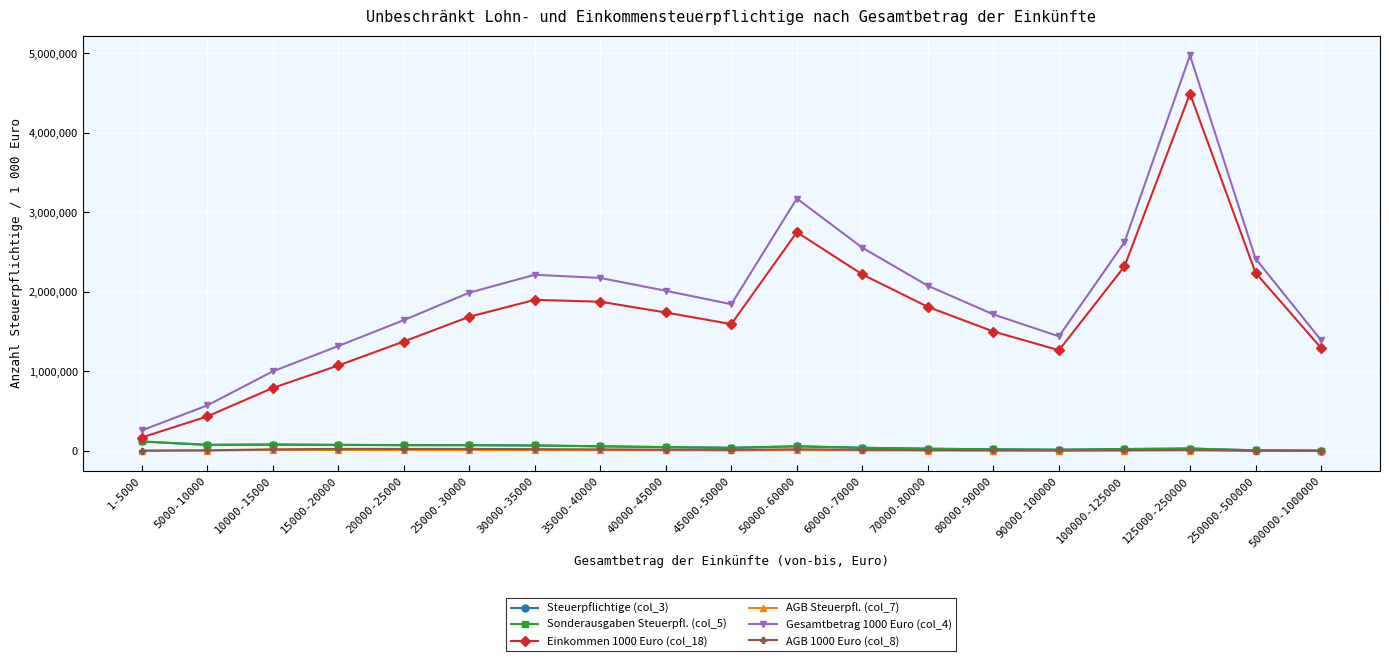

List the labels in order of Steuerpflichtige (col_3) value, smallest first.

500000-1000000, 250000-500000, 90000-100000, 80000-90000, 100000-125000, 70000-80000, 125000-250000, 45000-50000, 60000-70000, 40000-45000, 50000-60000, 35000-40000, 30000-35000, 25000-30000, 20000-25000, 15000-20000, 5000-10000, 10000-15000, 1-5000